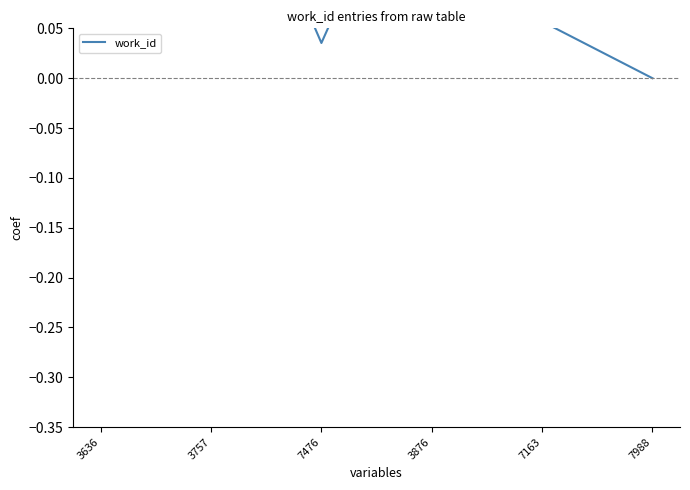

At which category does the chart reach its peak across all series?

3636